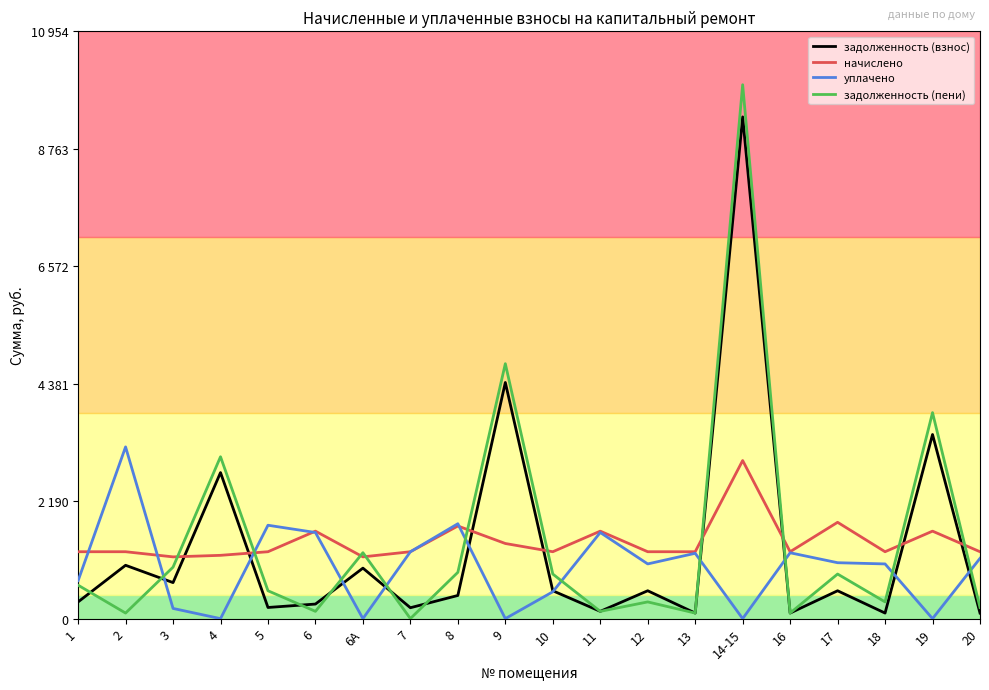

The value of задолженность (пени) at 6 is 136.0. True or false?

True